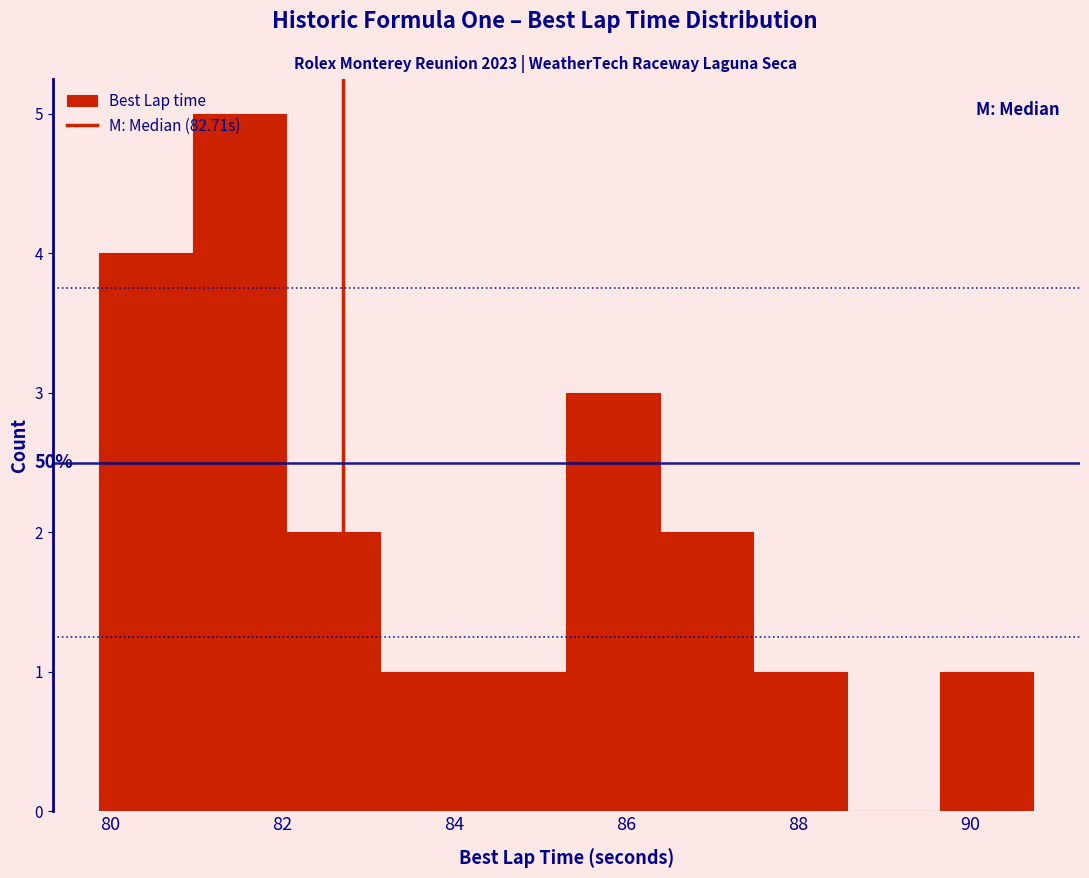

Over which range of the x-axis is the bar tallest?

81.0 to 82.0